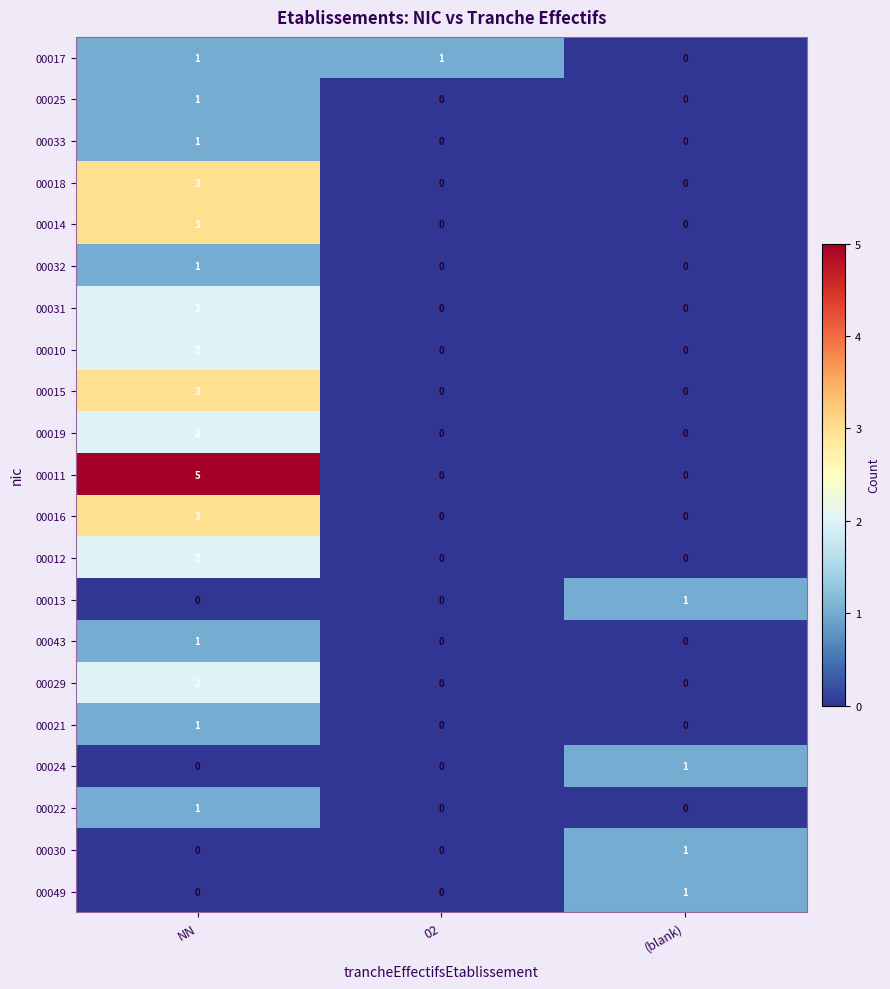

What is the total value across all series at 02?

1